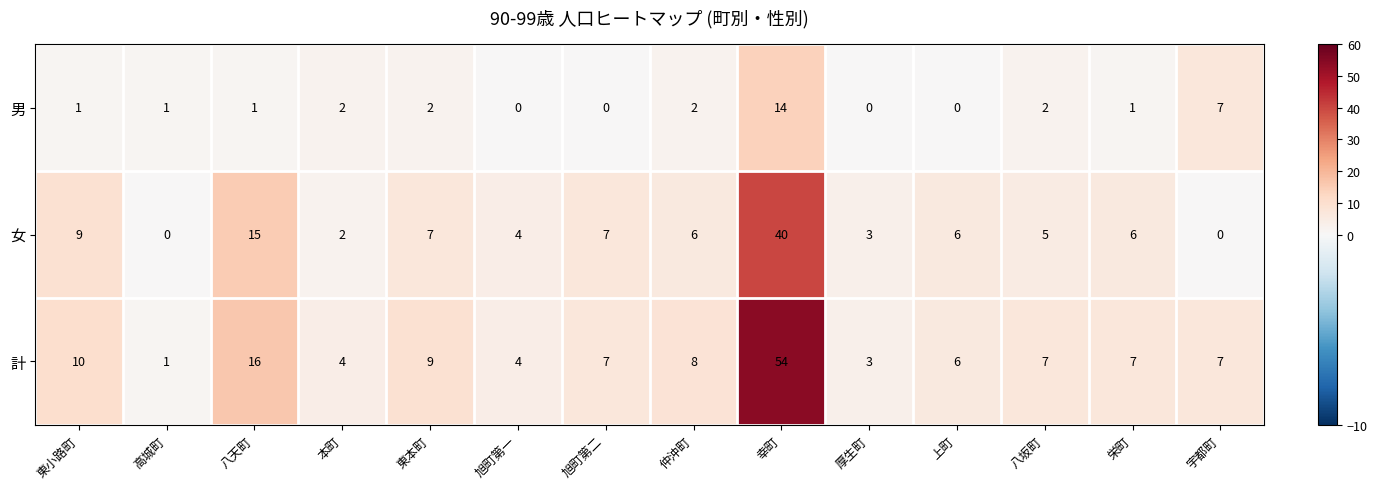

How many data points does each series have?

14